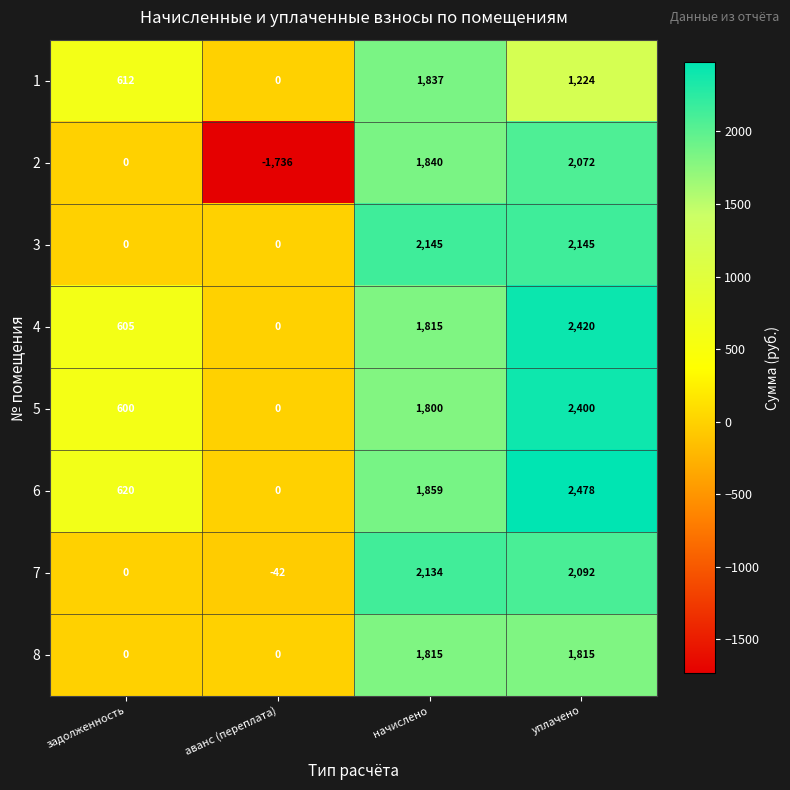

What is the maximum value shown in the chart?

2478